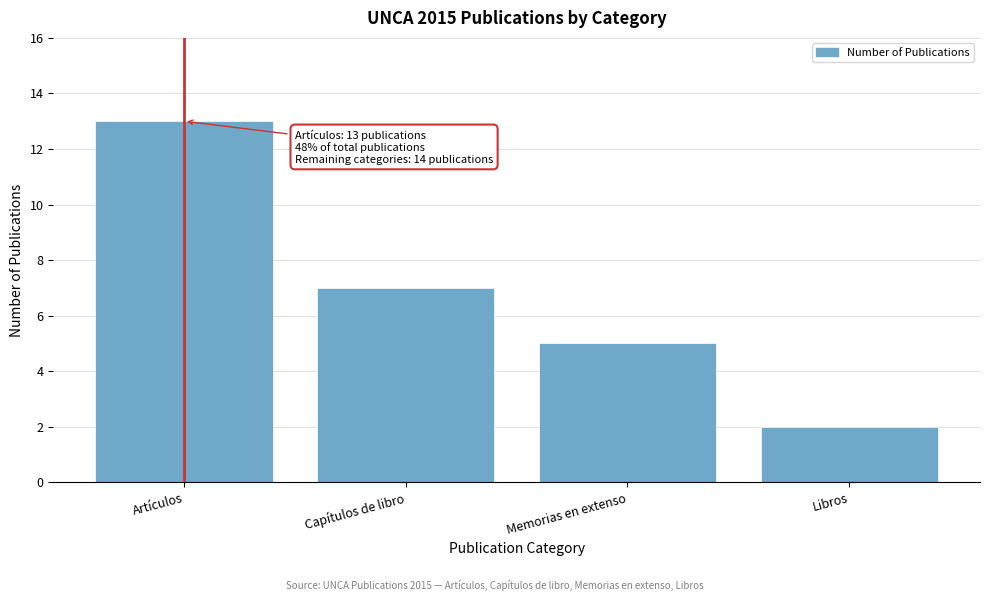

Reading left to right, transcribe all the data shown in this chart.

13	7	5	2